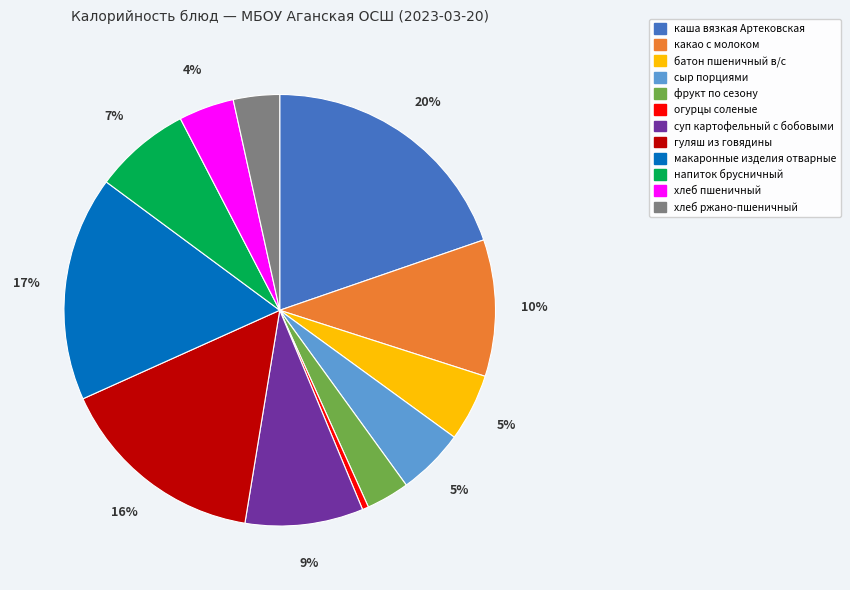

What percentage is the каша вязкая Артековская slice, to the nearest percent?

20%